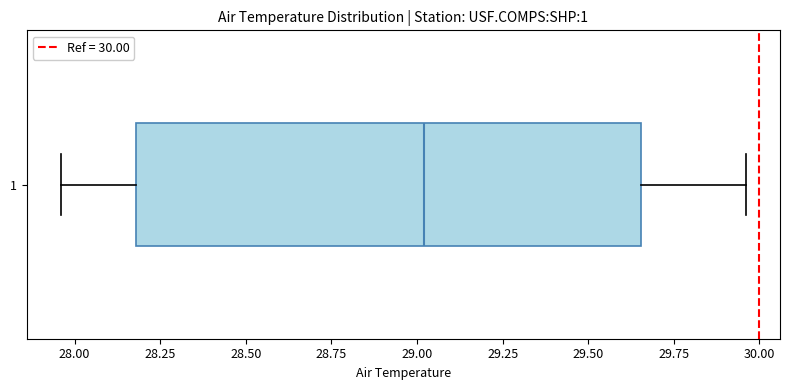

Transcribe this box plot: give where the median line is, the range the box spans, and where the two whiskers end, as read against the x-axis. The values are not printed on the chart, so give them approximately, as read against the axis.

median 29.00, box 28.20 to 29.65, whiskers 27.95 to 29.95